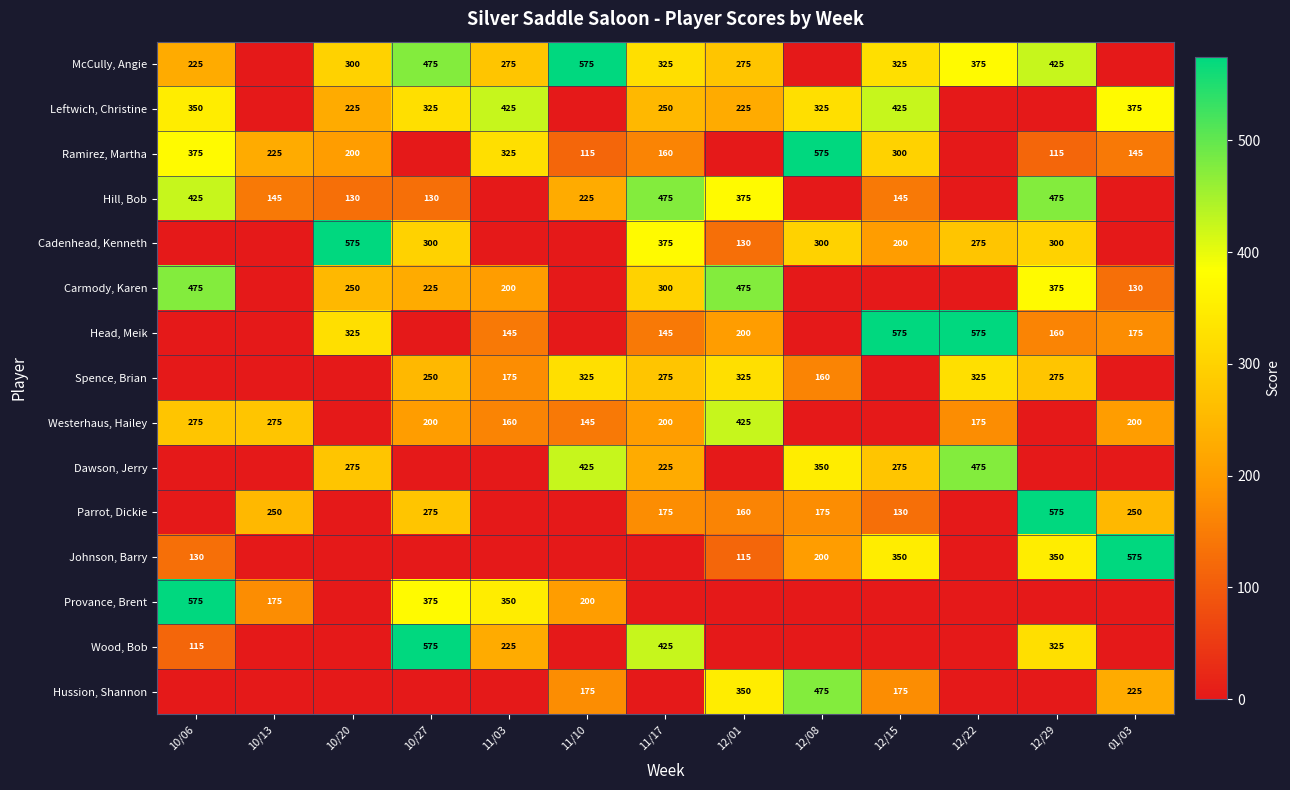

At which category is the sum across all series the highest?

12/29